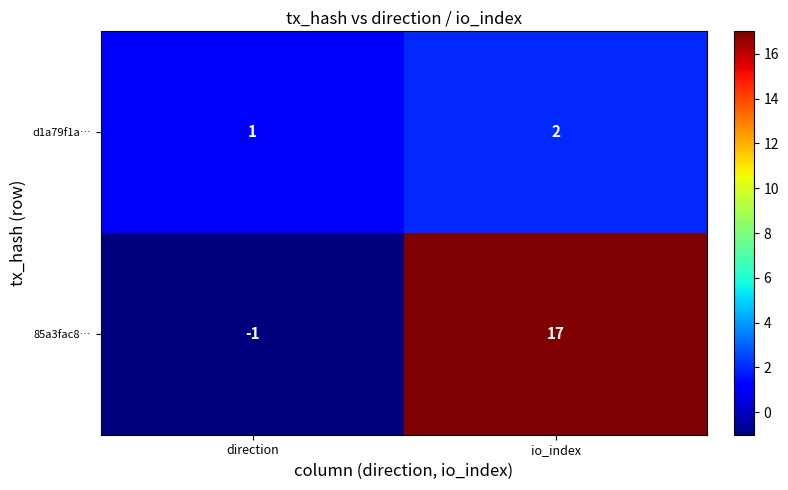

Is it true that 85a3fac8… equals 17 at io_index?

True